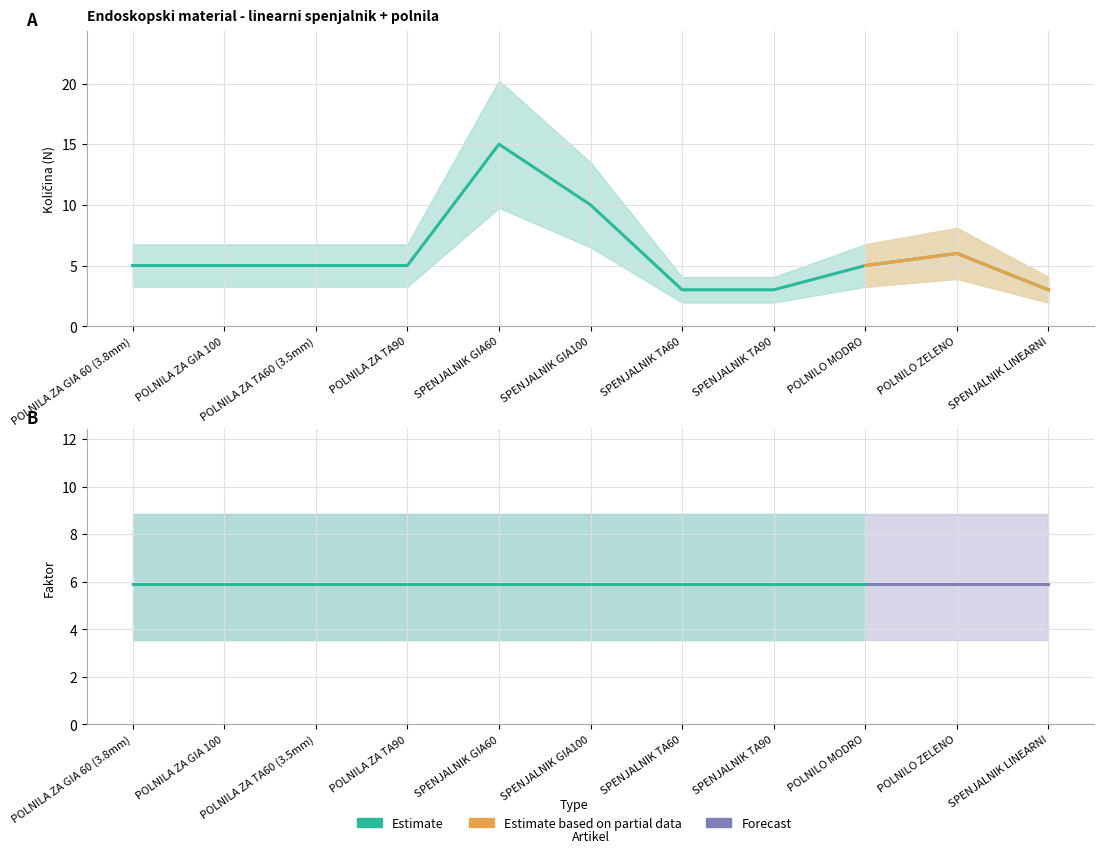

Reading left to right, transcribe all the data shown in this chart.

5	5	5	5	15	10	3	3	5	6	3